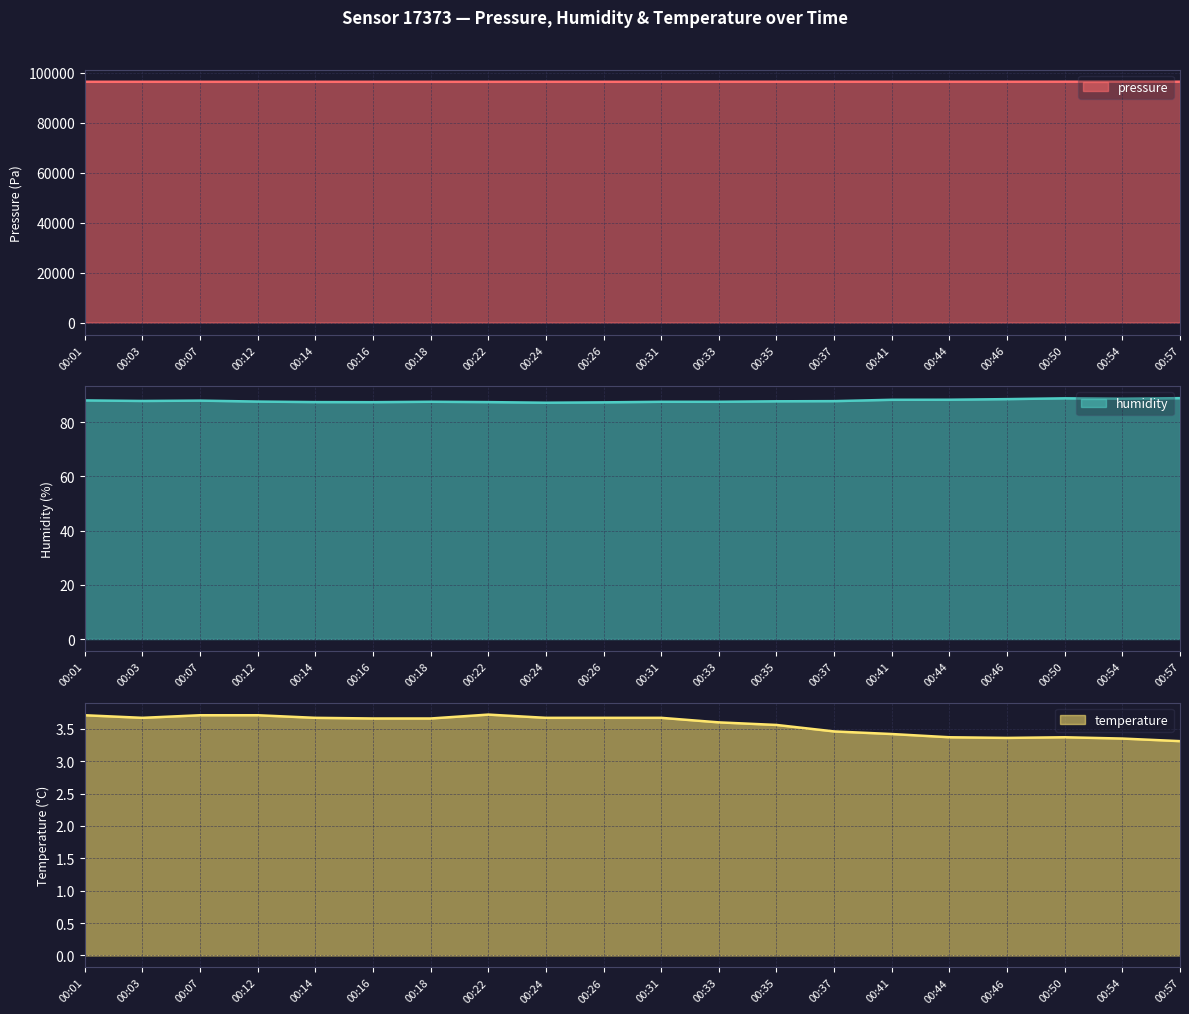

True or false: pressure has a value of 96494.9 at 00:46.

True